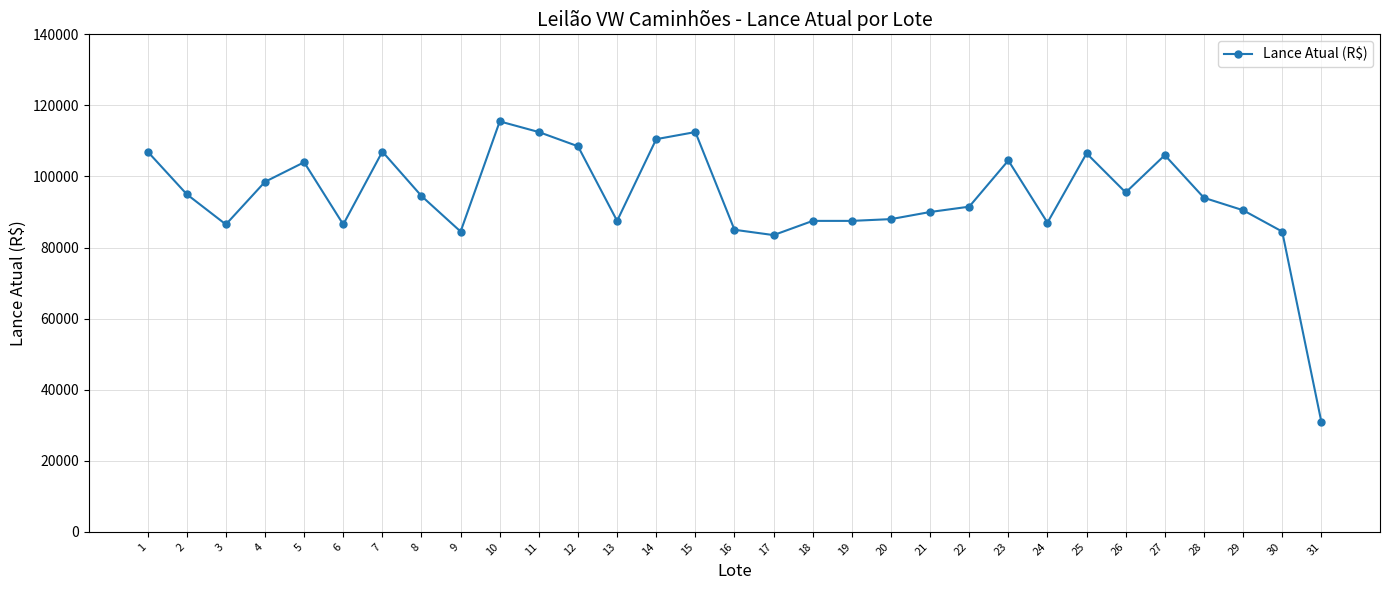

The value at 26 is 154007. True or false?

False